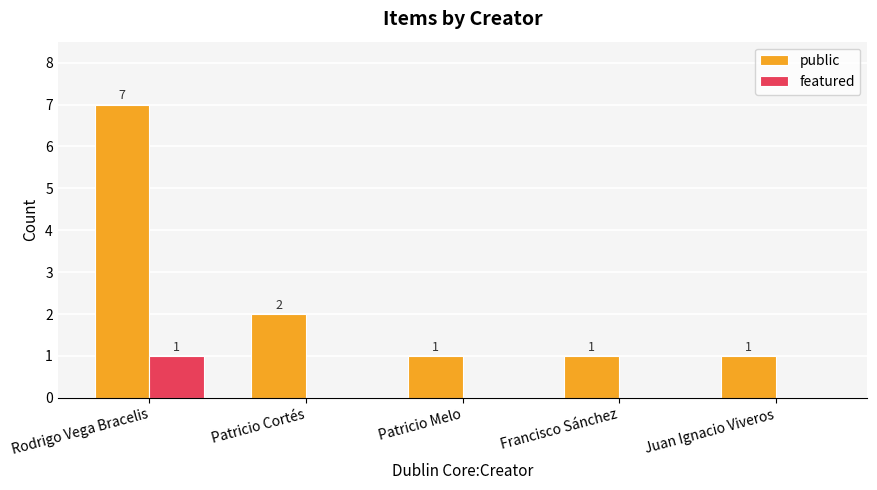

Between Patricio Cortés and Juan Ignacio Viveros, which series saw the biggest shift?

public